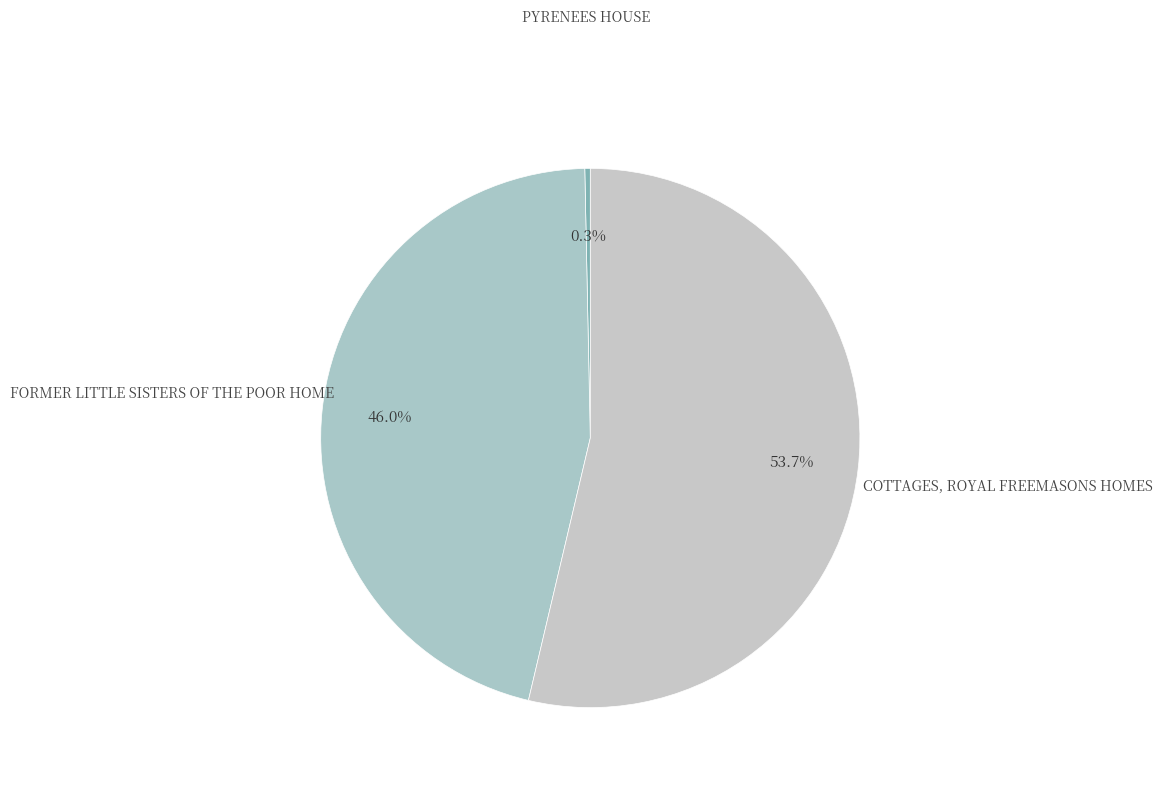

What is the majority slice?

COTTAGES, ROYAL FREEMASONS HOMES